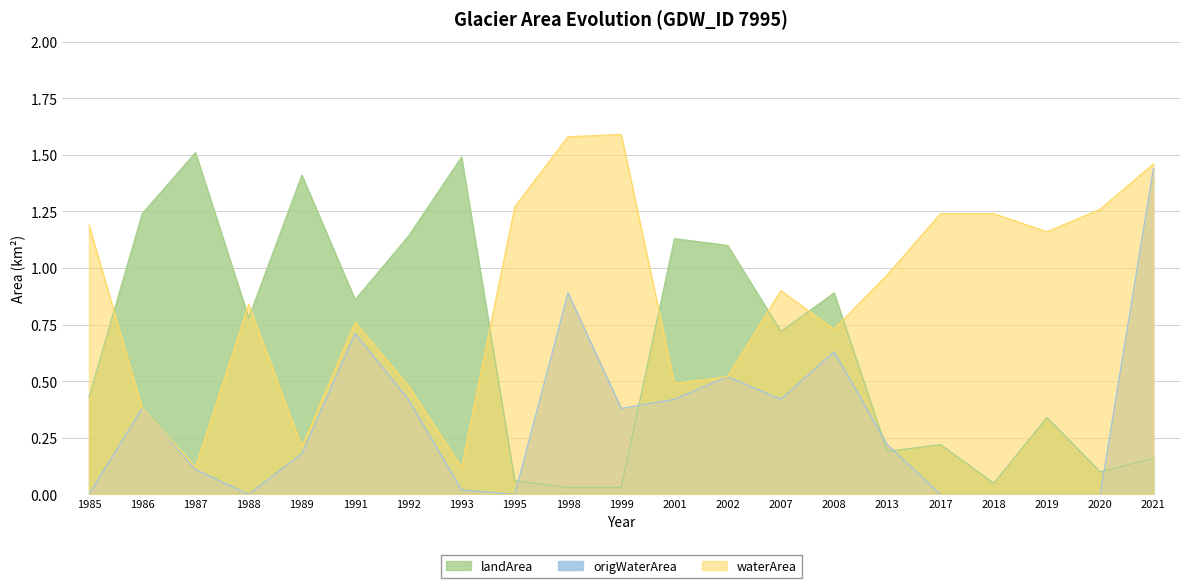

At which category does landArea reach its first local peak?

1987